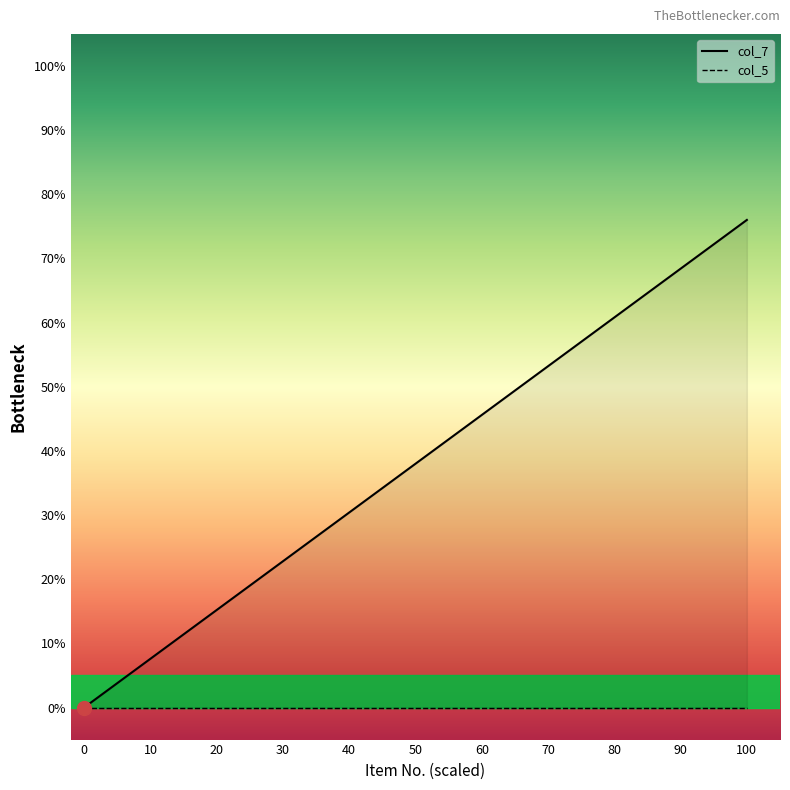

What is the difference between the maximum and minimum values in the col_7 series?

76